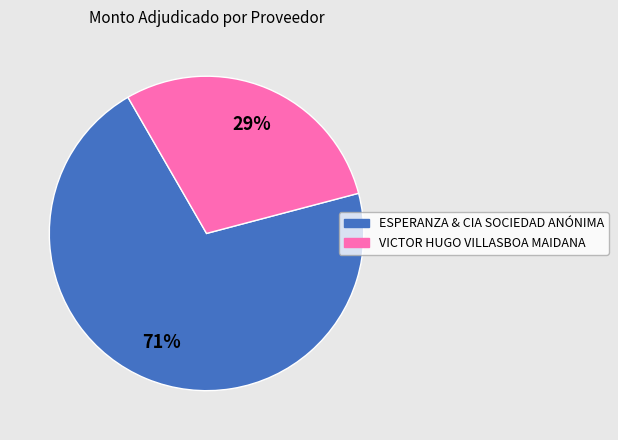

Count the number of slices in the pie.

2